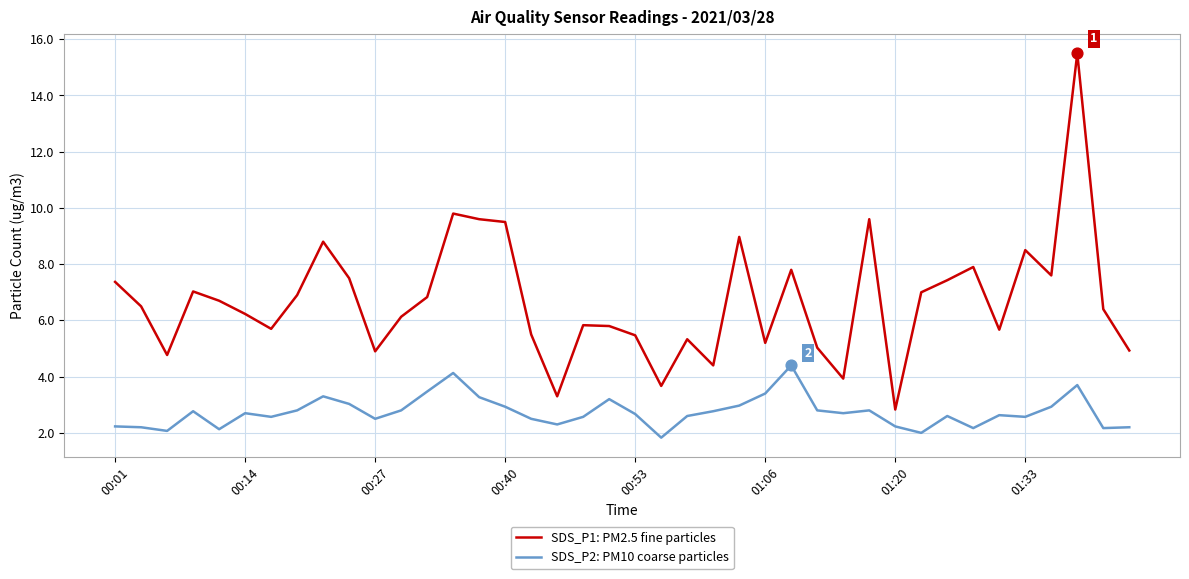

Which series has the largest total across all categories?

SDS_P1: PM2.5 fine particles